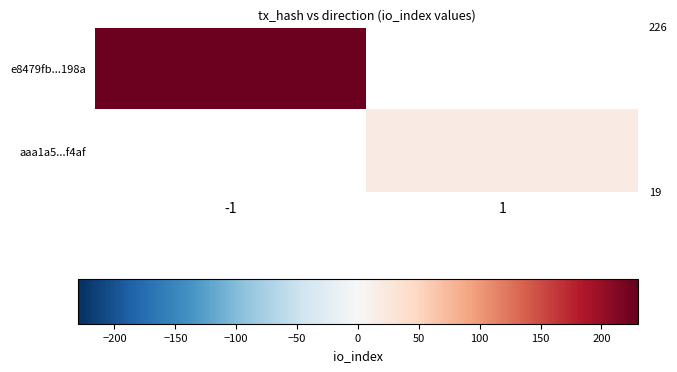

Which label corresponds to the largest value in the chart?

-1